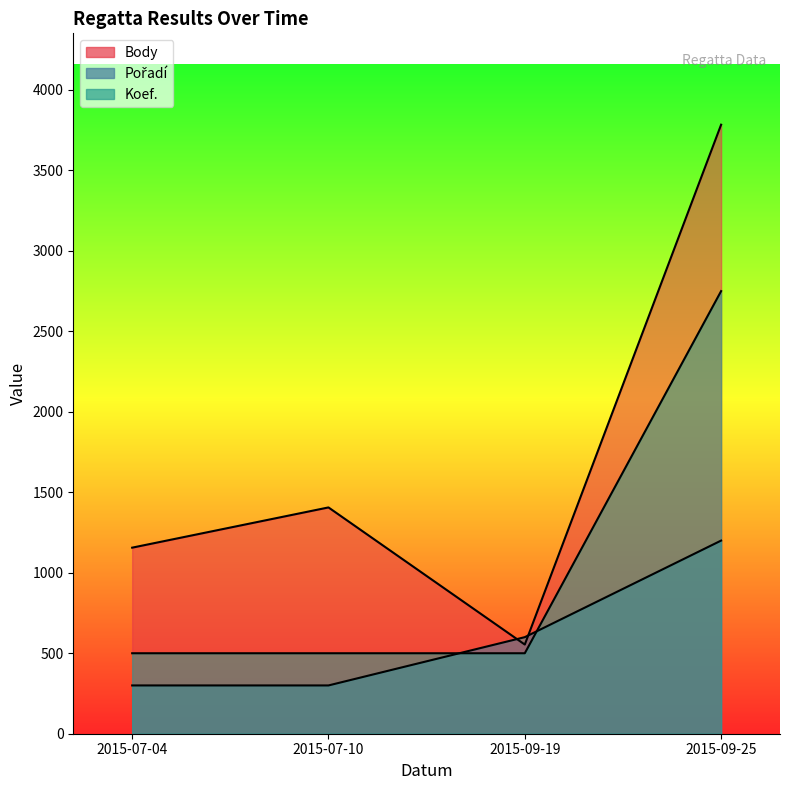

Rank the categories by Koef. value from highest to lowest.

2015-09-25, 2015-07-04, 2015-07-10, 2015-09-19